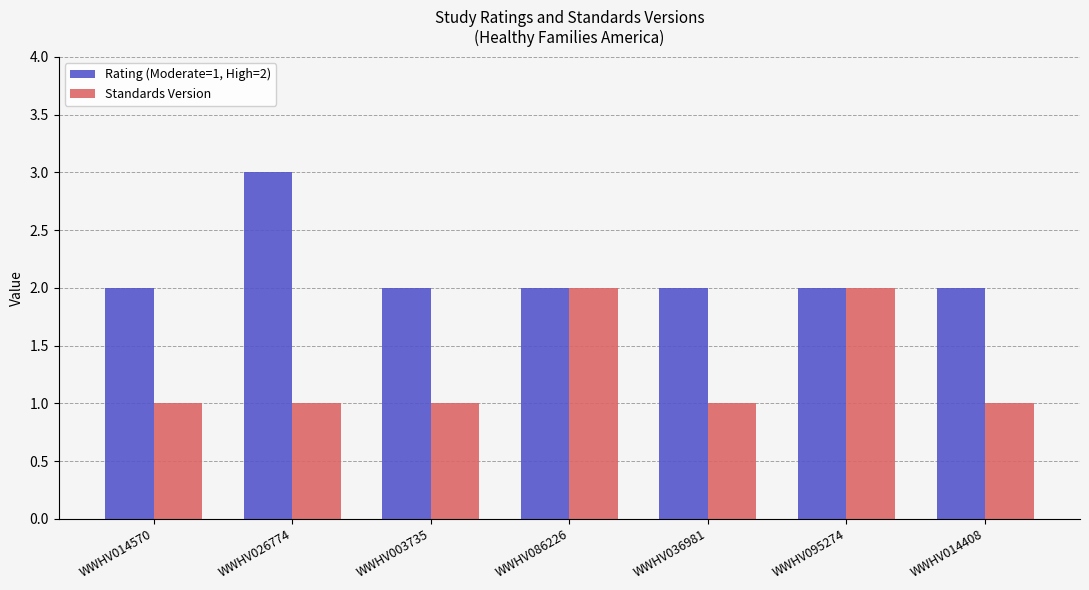

What is the sum of all Standards Version values?

9